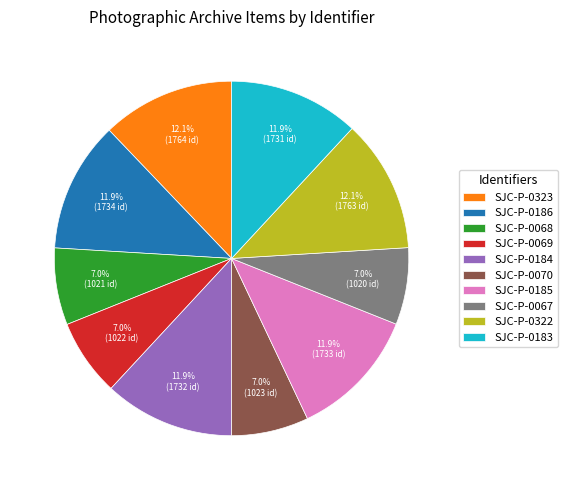

What is the ratio of the value at SJC-P-0069 to the value at SJC-P-0184?

0.6